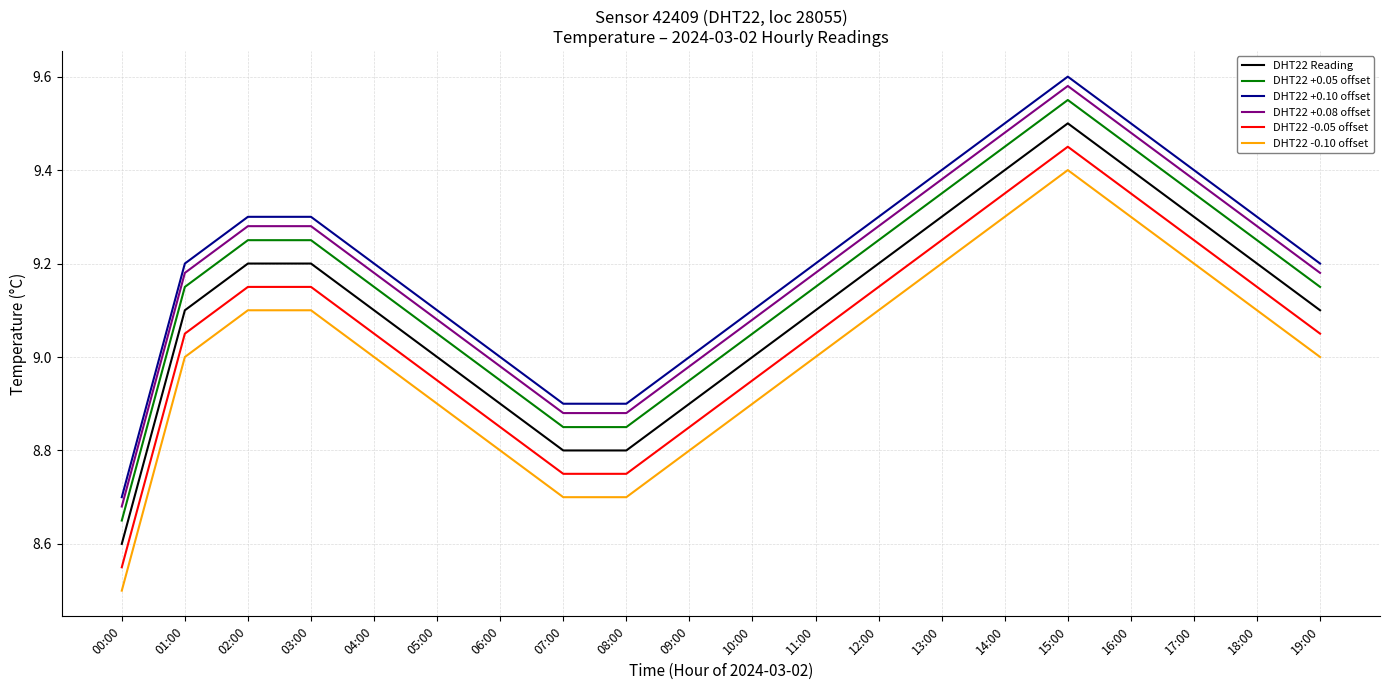

What position from the right is 04:00?

16